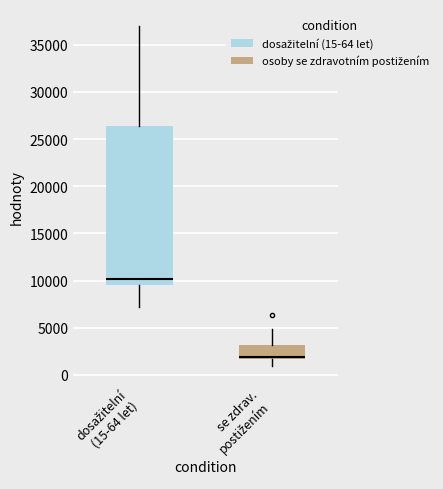

Reading left to right, transcribe this box plot: for each box, give where its median line is, the range the box spans, and where its two whiskers end, as read against the y-axis. The values are not printed on the chart, so give them approximately, as read against the axis.

dosažitelní (15-64 let): median 10000, box 9500 to 26500, whiskers 7000 to 37000
se zdrav. postižením: median 2000, box 1500 to 3000, whiskers 1000 to 5000